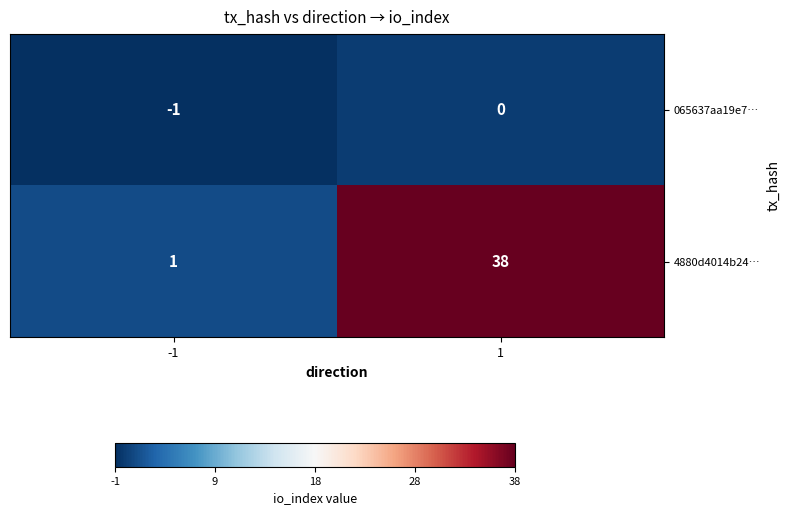

What is the highest value of the 4880d4014b24… series?

38